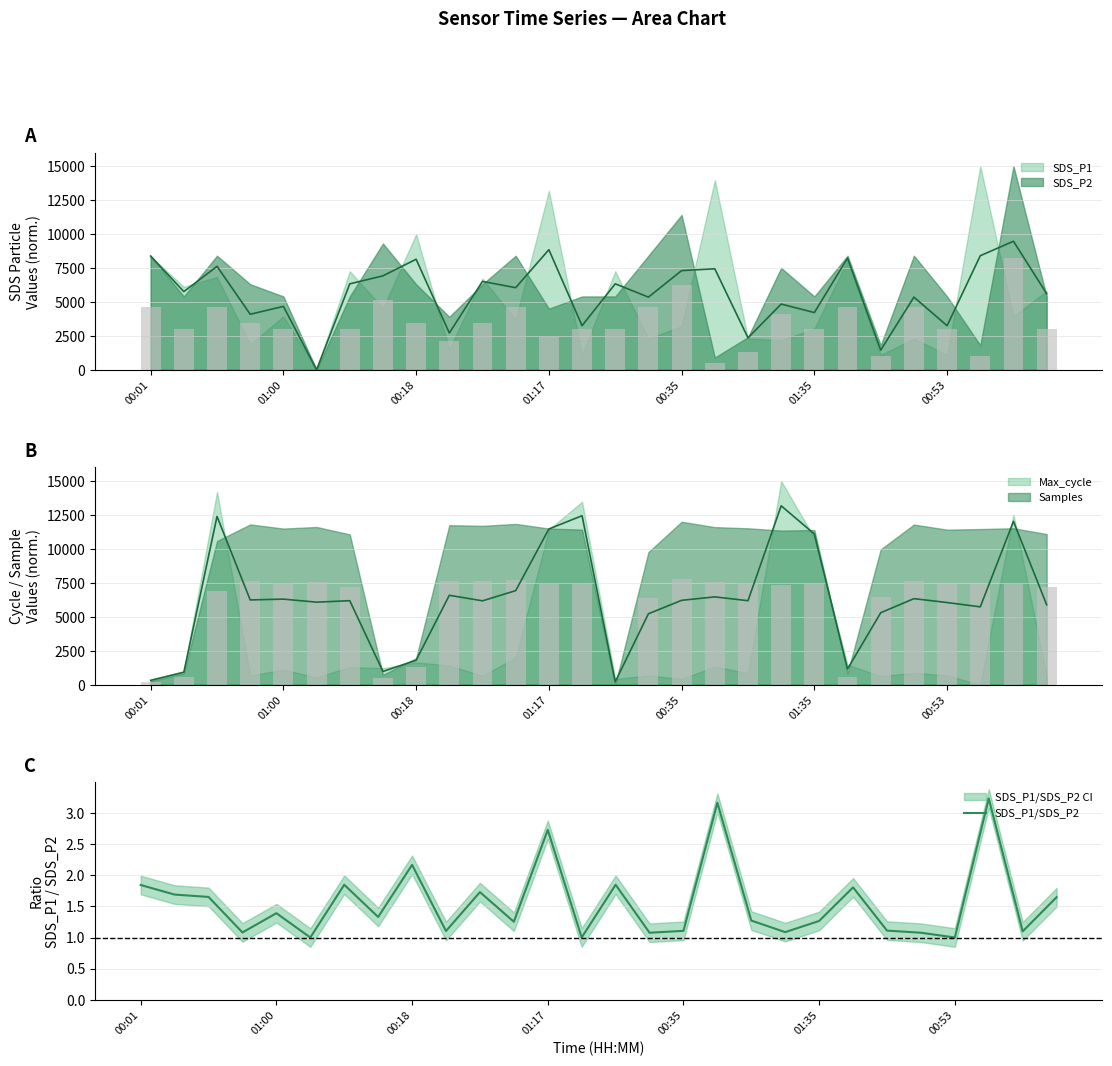

What is the average value?

1.6